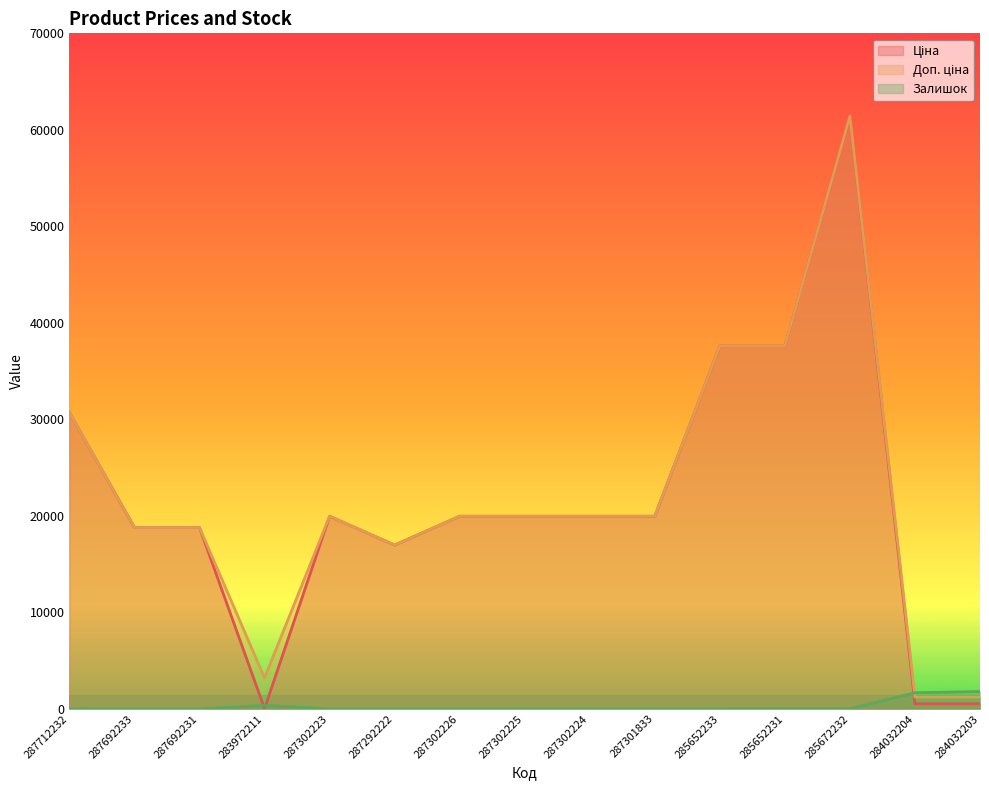

True or false: Залишок has more than 0 interior local peaks.

True